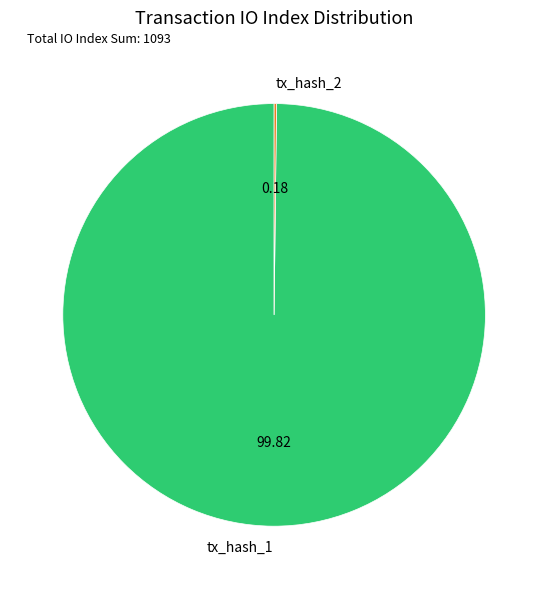

Is there any slice that represents more than half of the pie?

Yes